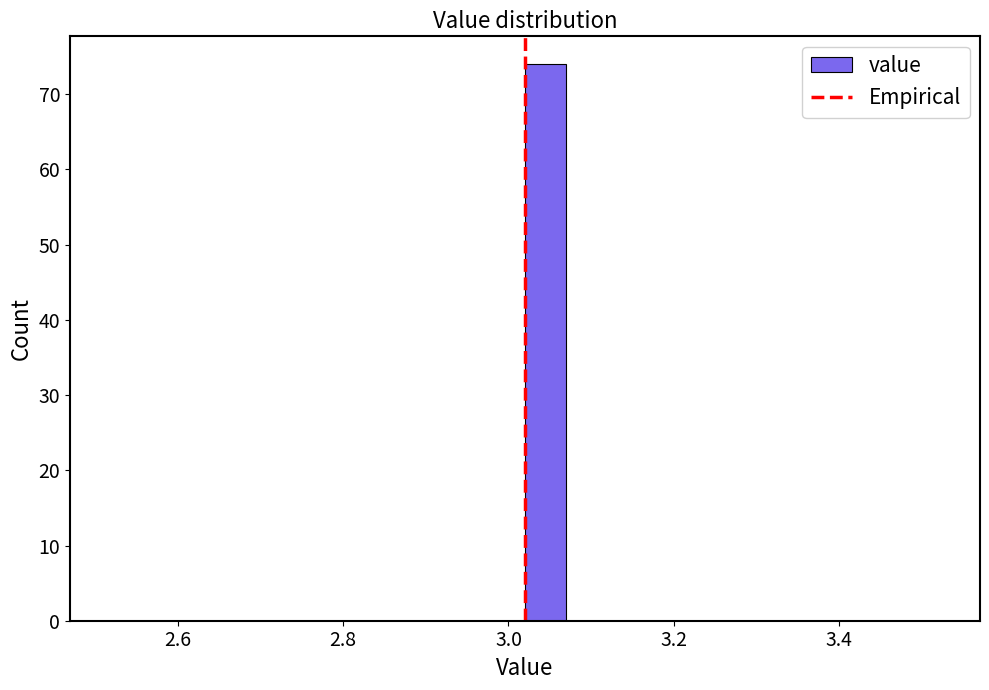

Read against the x-axis, roughly where is the centre of the tallest bar?

3.04